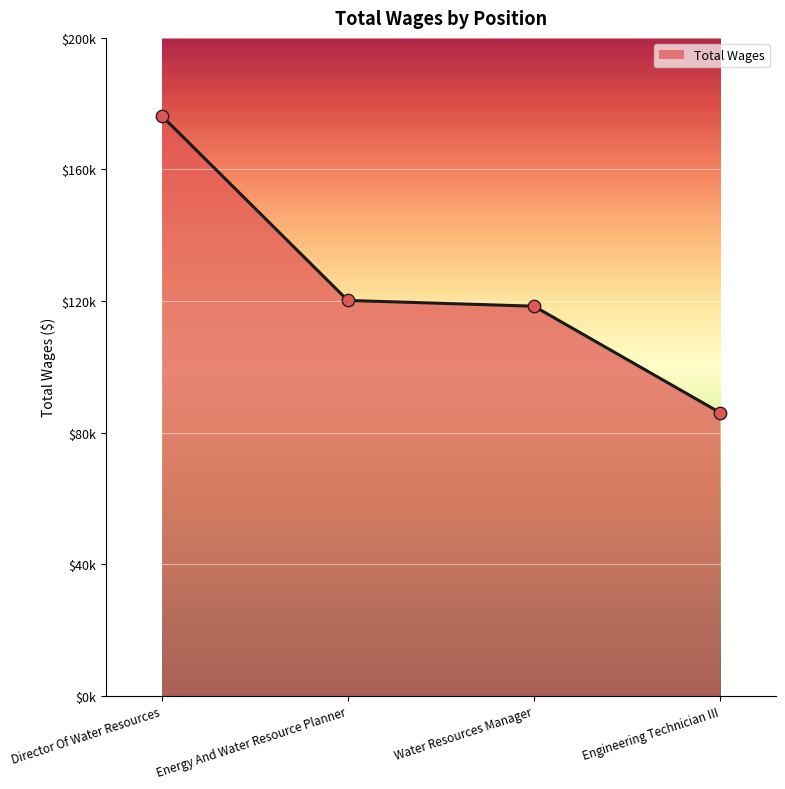

Which has a higher value, Water Resources Manager or Energy And Water Resource Planner?

Energy And Water Resource Planner